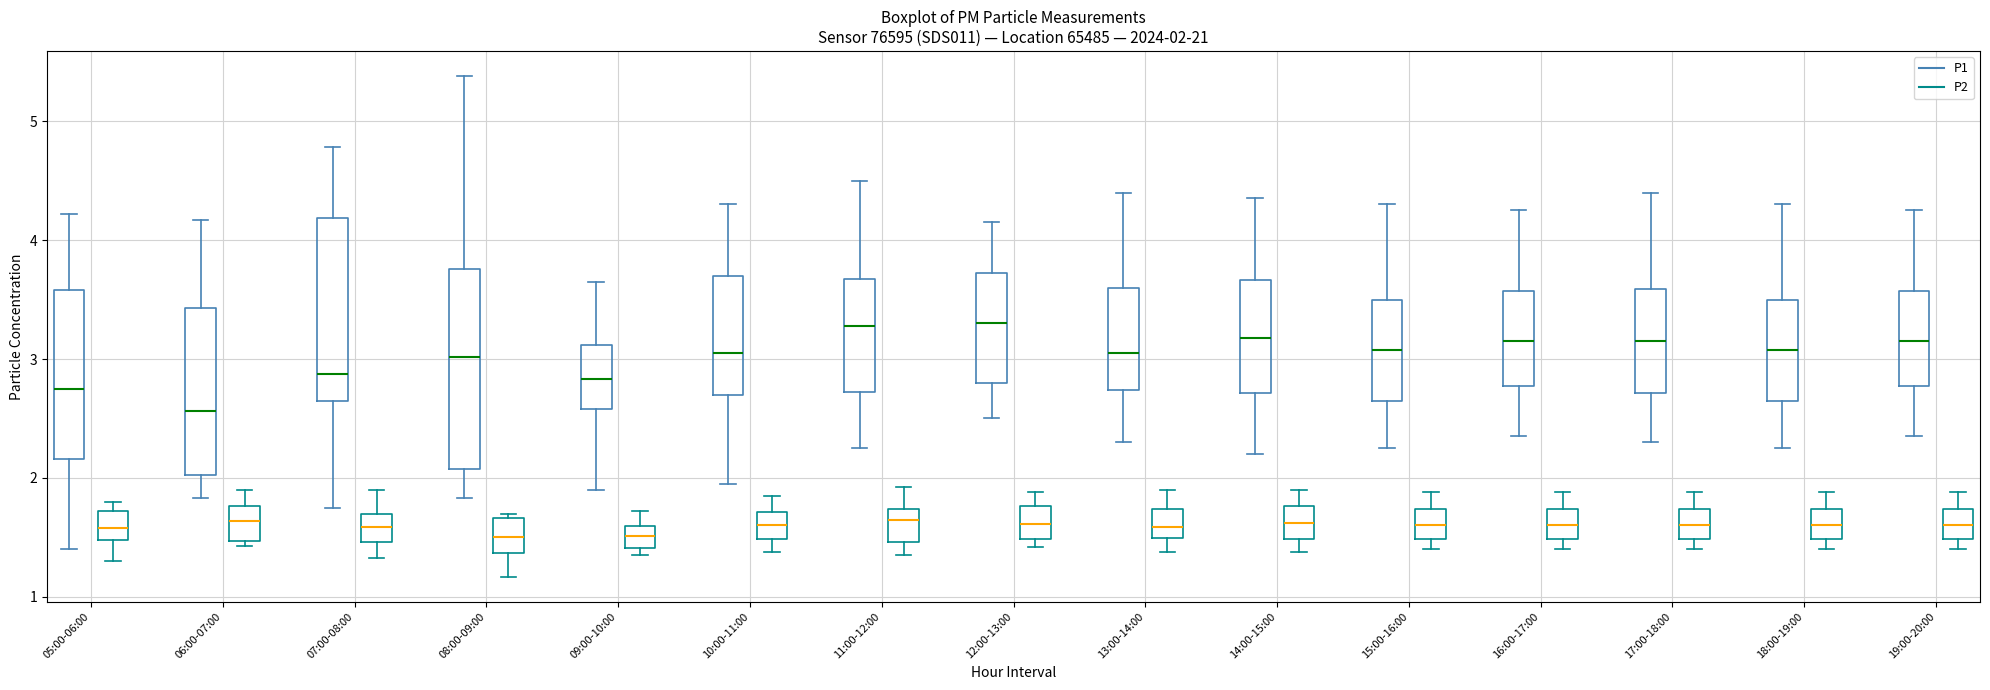

Comparing the boxes themselves (not the whiskers), which one is the tallest?

08:00-09:00 (P1)